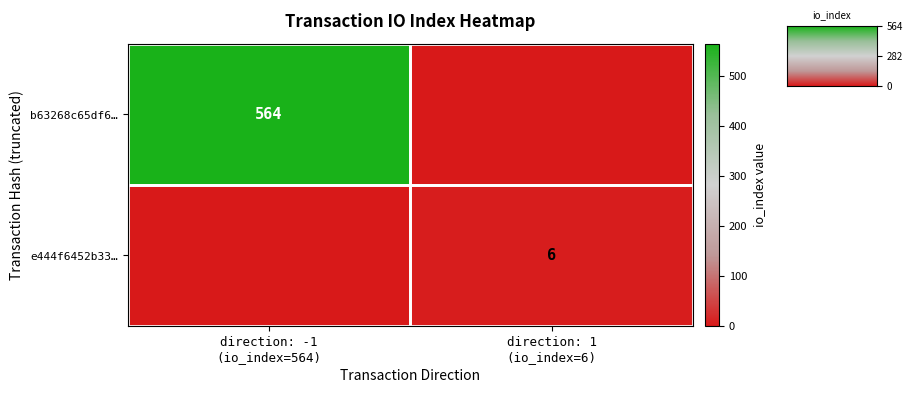

Rank the series at direction: -1 (io_index=564) from highest to lowest value.

b63268c65df6…, e444f6452b33…